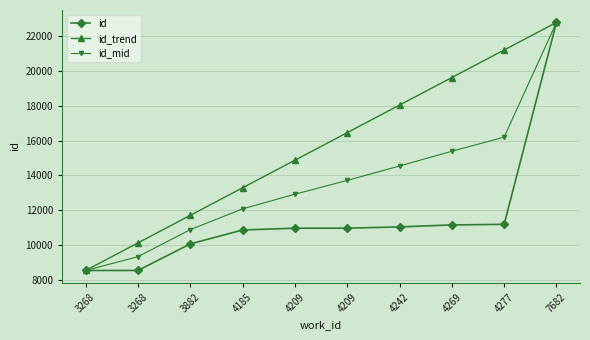

What is the sum of the id values at 4242 and 4209?

21994.0